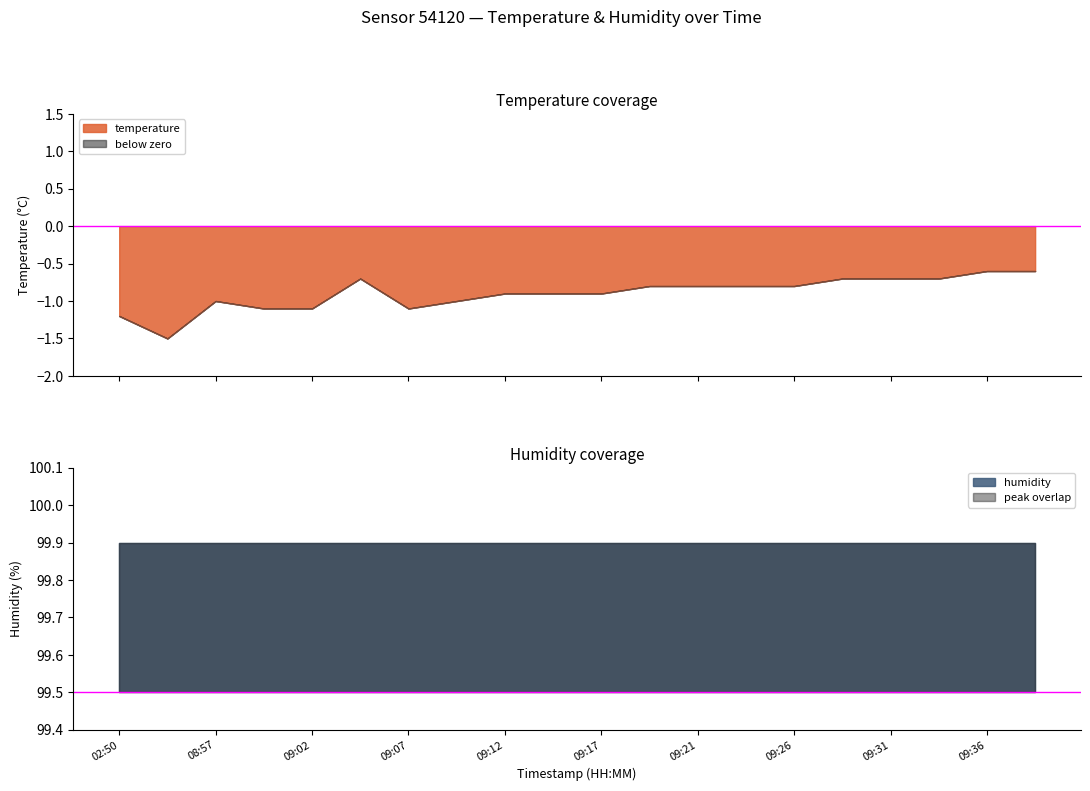

What is the value of the humidity point at the 8th from the left?

99.9